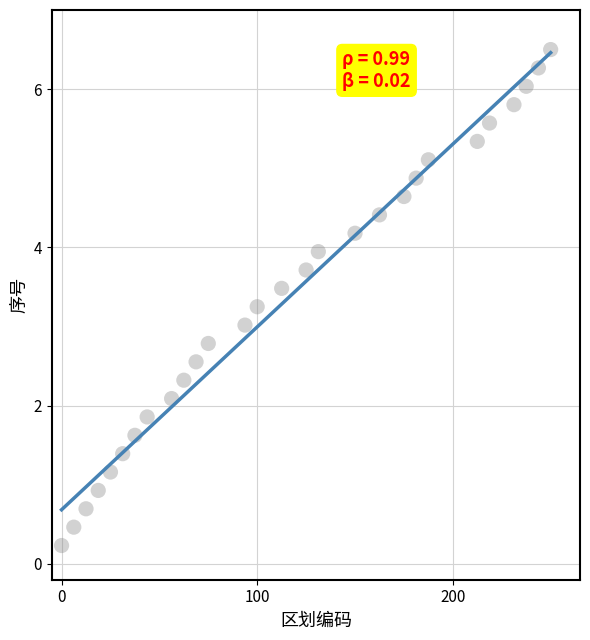

What is the range of Y values (max minus min)?

6.3